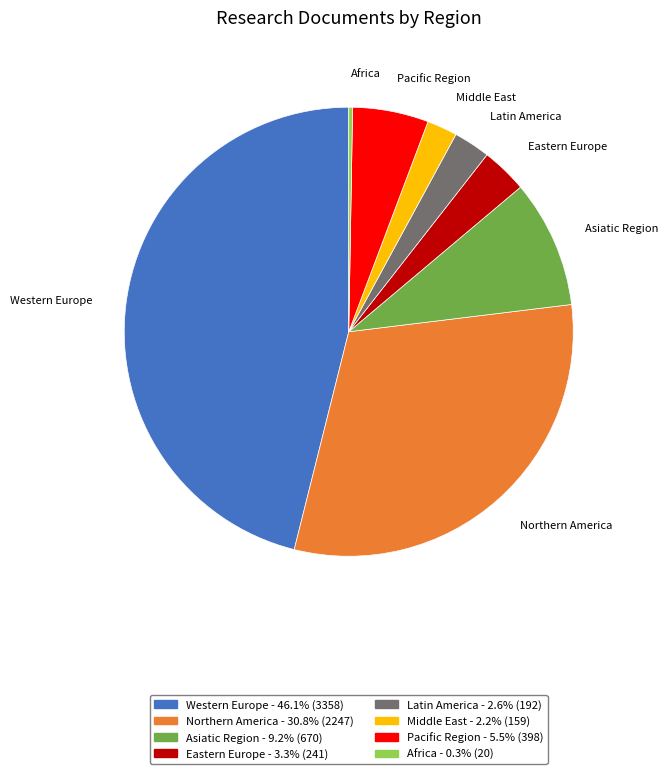

Which has a higher value, Middle East or Asiatic Region?

Asiatic Region